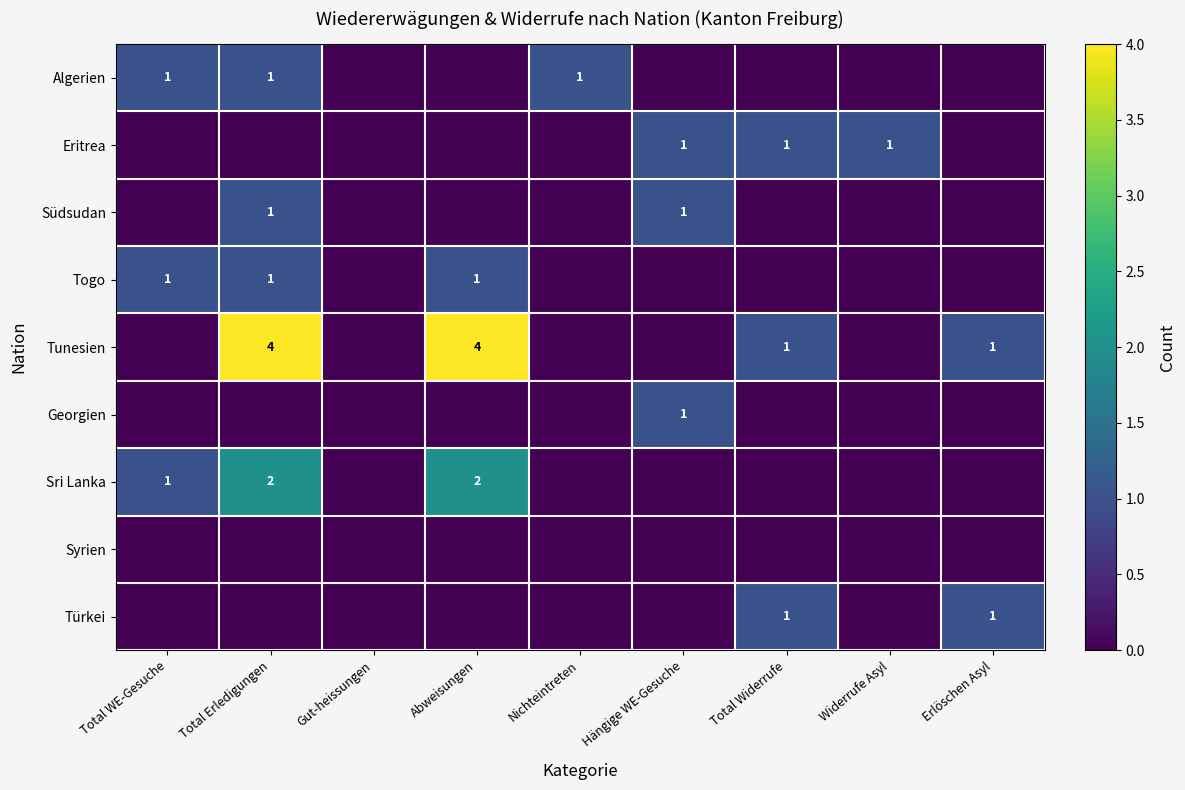

The value of Südsudan at Total Erledigungen is 1. True or false?

True